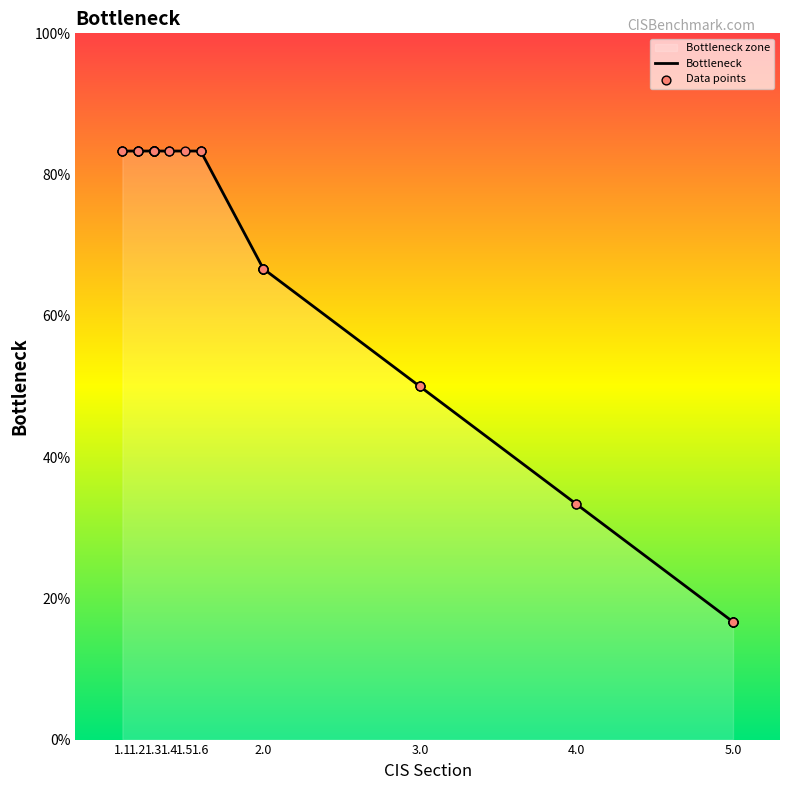

Which series has the widest spread of Y values?

Bottleneck